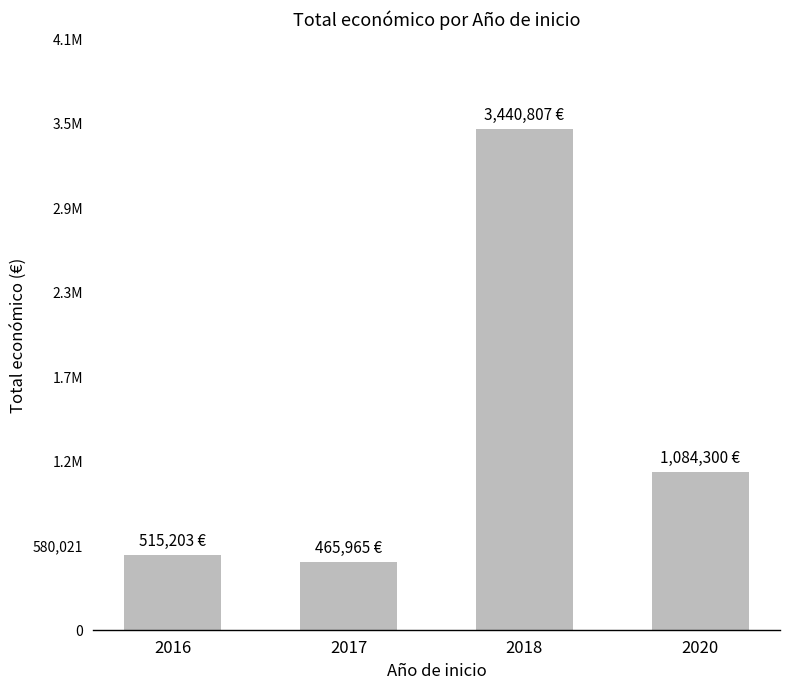

Reading left to right, what are all the values shown in this chart?

515203	465965	3440807	1084300